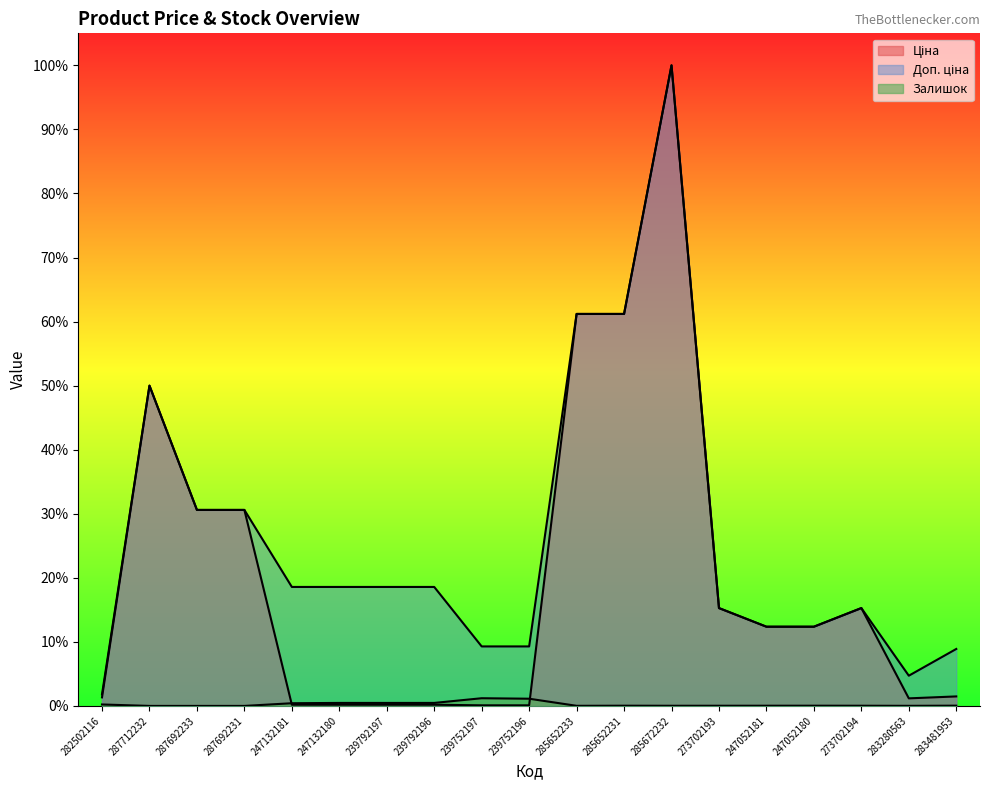

What position from the left is 273702194?

17